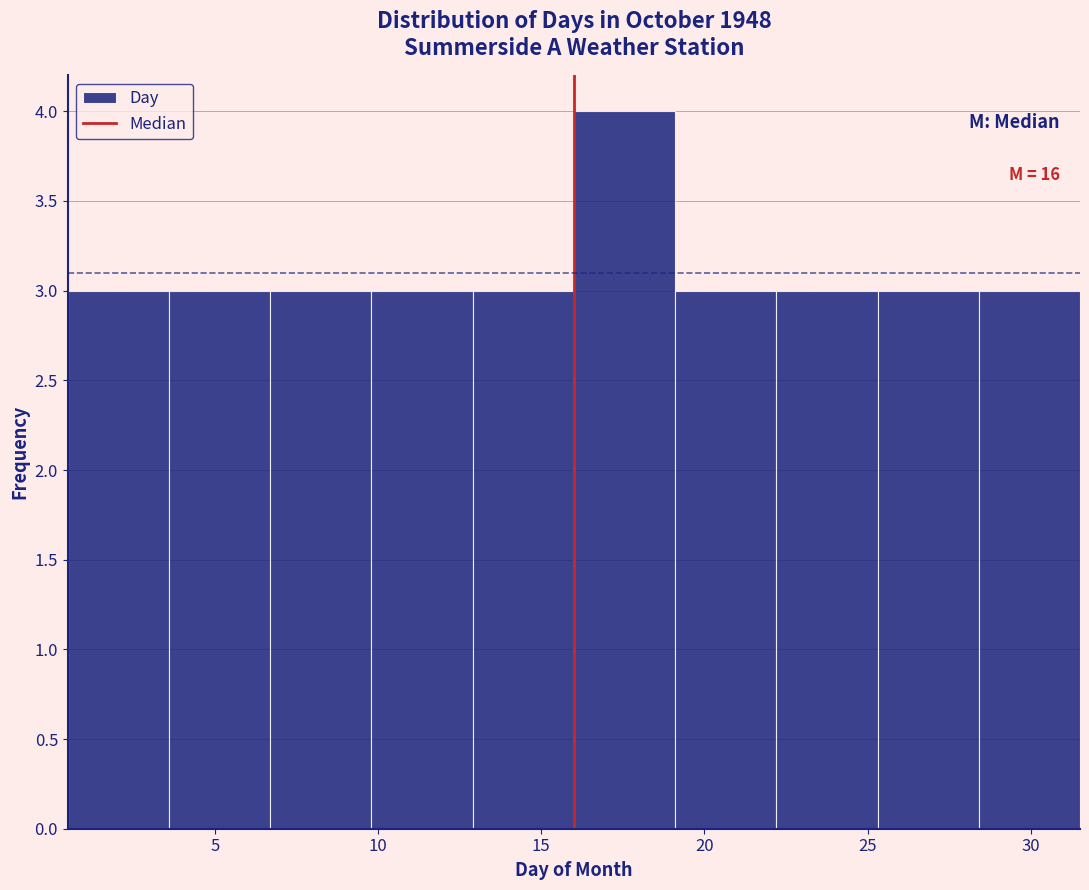

Which range on the x-axis has the tallest bar?

16.0 to 19.1